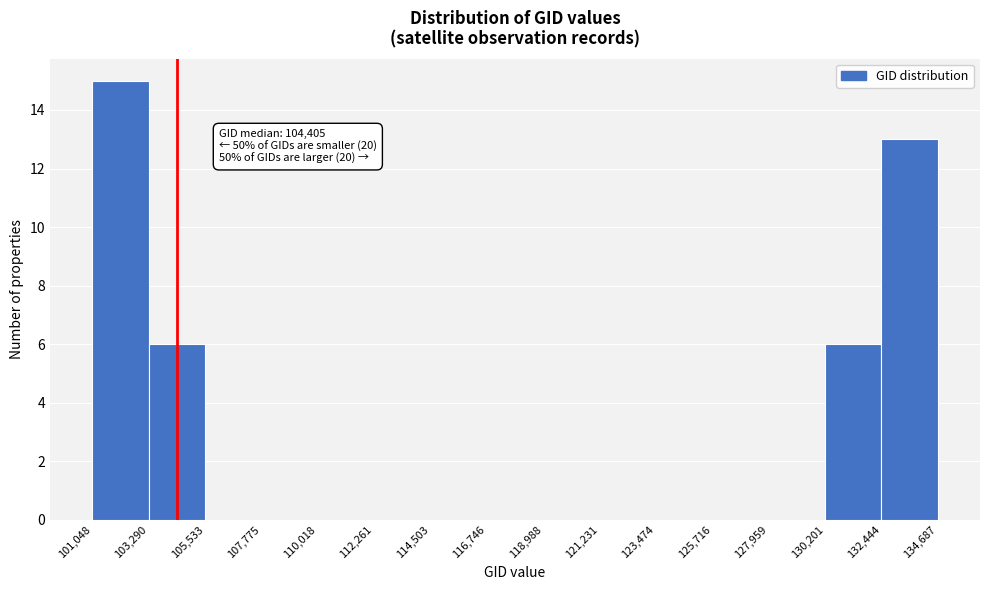

Over which range of the x-axis is the bar tallest?

101,048 to 103,290